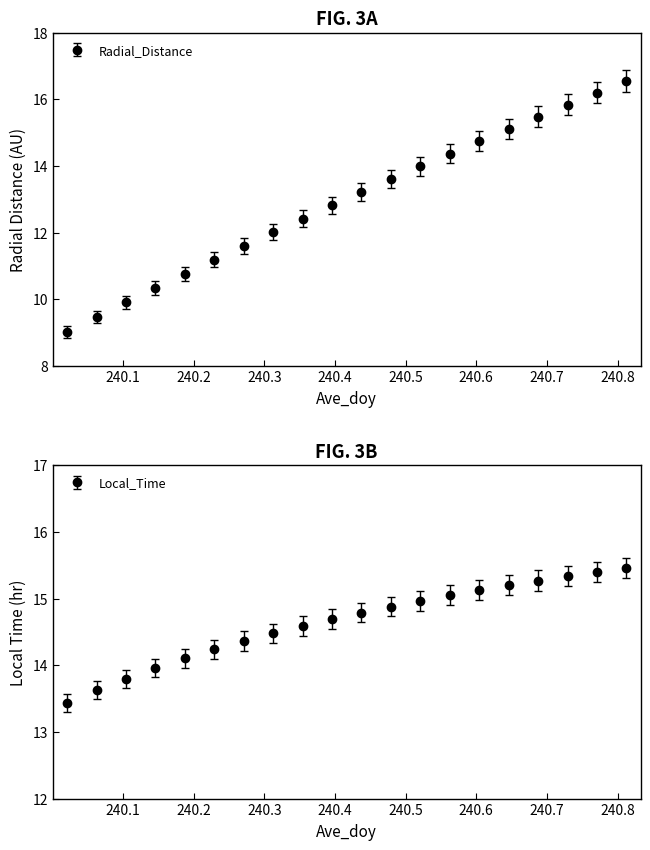

Is it true that Radial_Distance equals 14.0 at 240.1042?

False